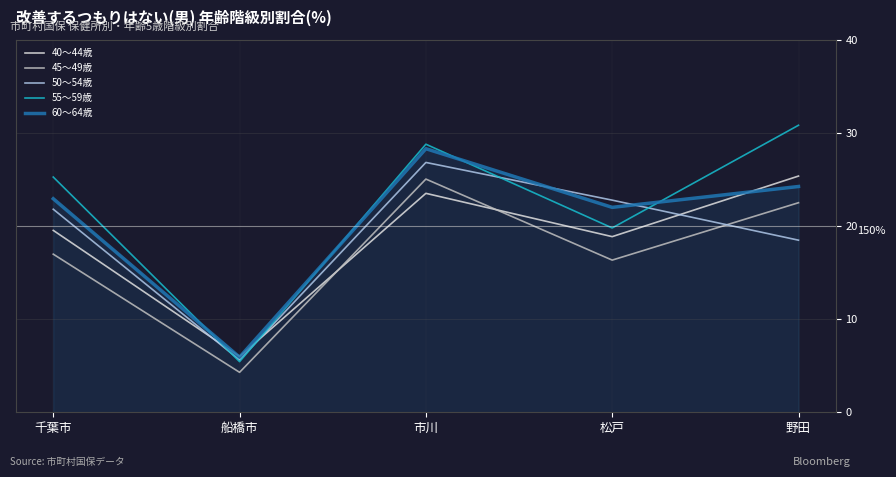

Which series has the largest total across all categories?

55～59歳